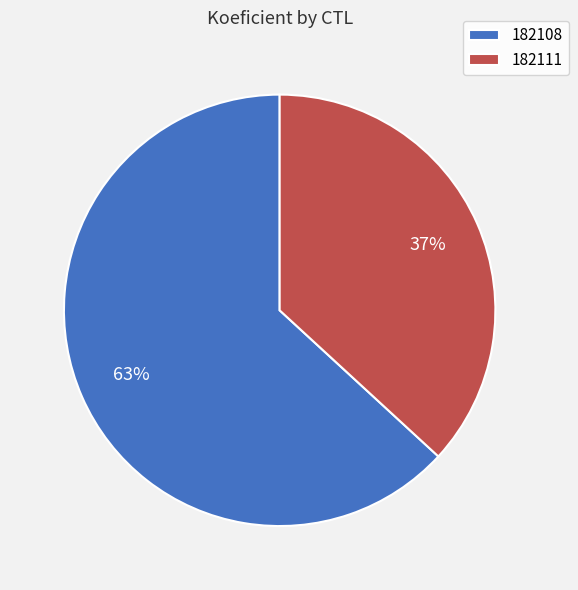

Which category has the smallest portion of the pie?

182111